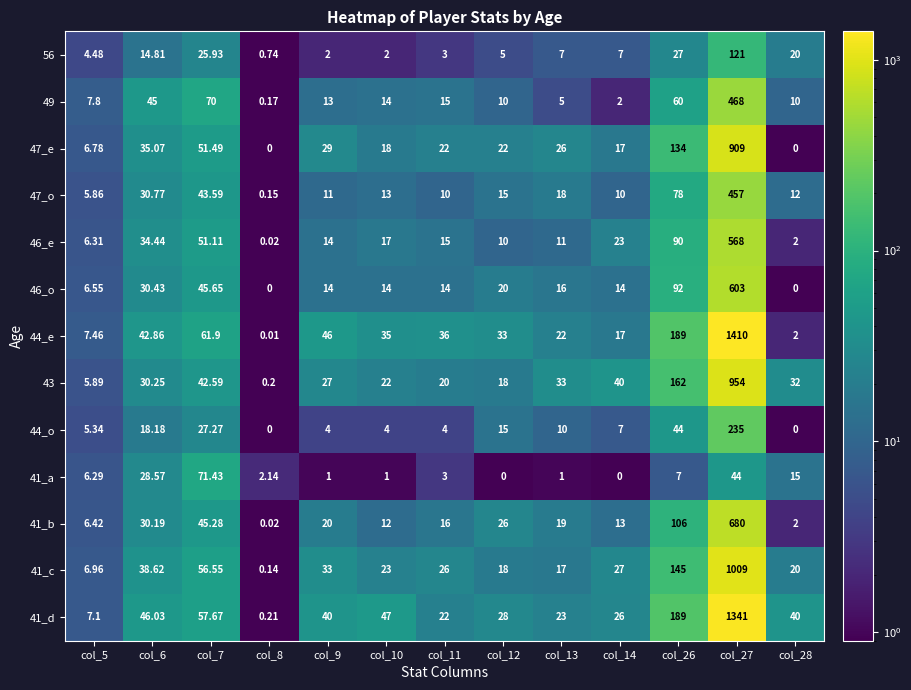

Is the value of 56 at col_9 greater than the value of 41_b at col_5?

No